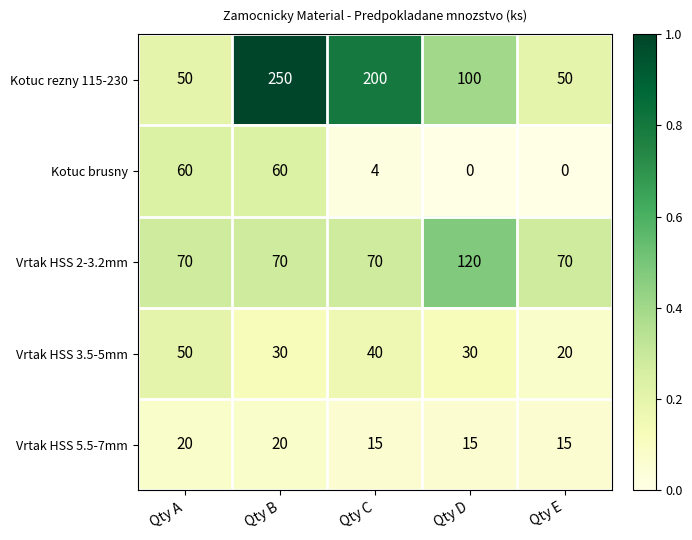

The Kotuc rezny 115-230 series shows 50 at Qty A. True or false?

True